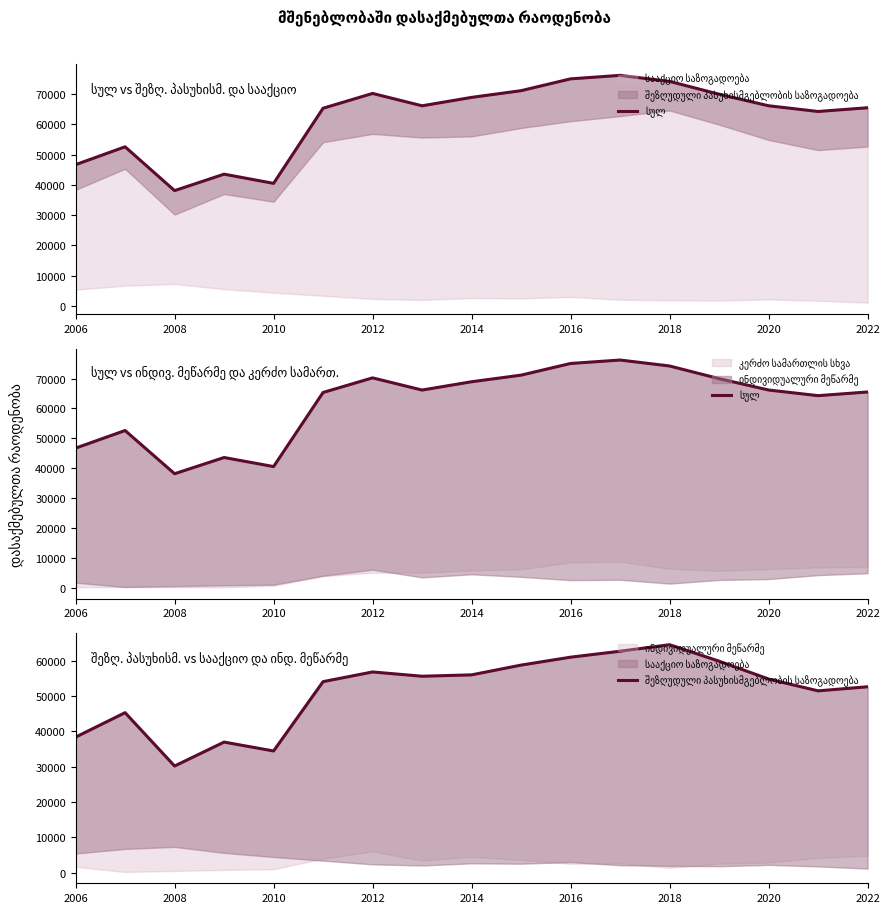

What value does the სულ series have at 2016, to the nearest 50?

75050